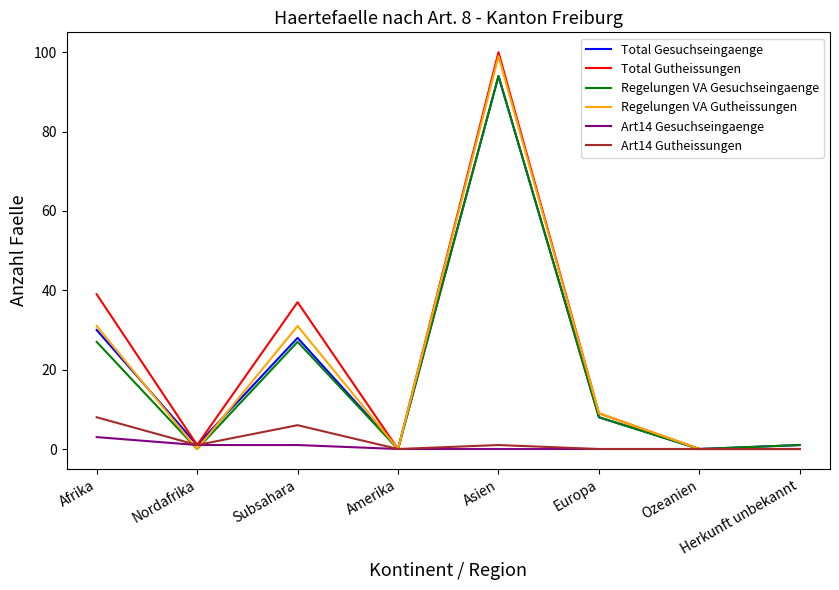

How many series are shown in this chart?

6